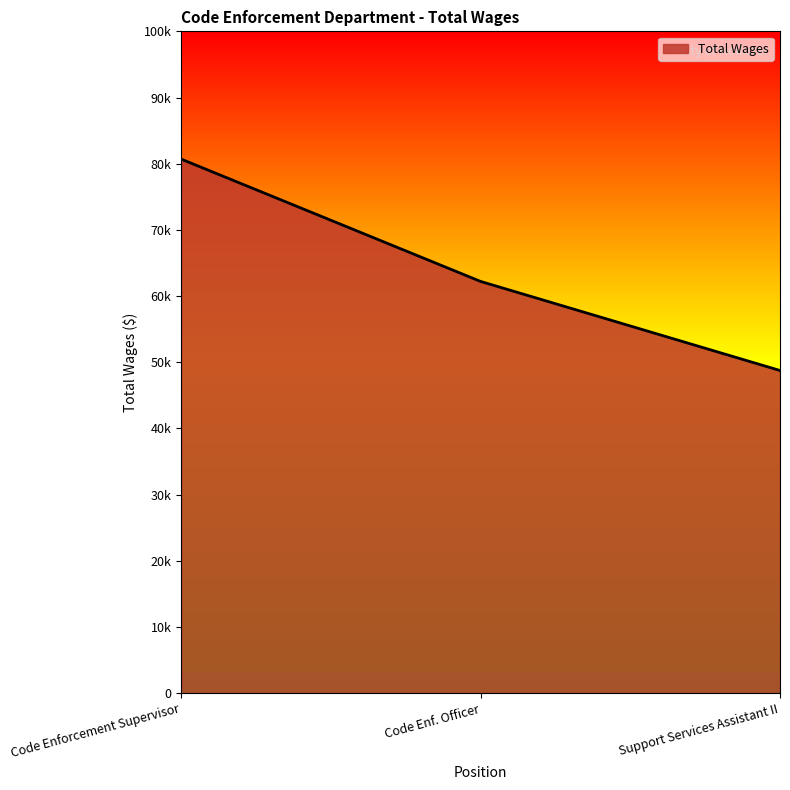

Does the chart have visible grid lines?

No